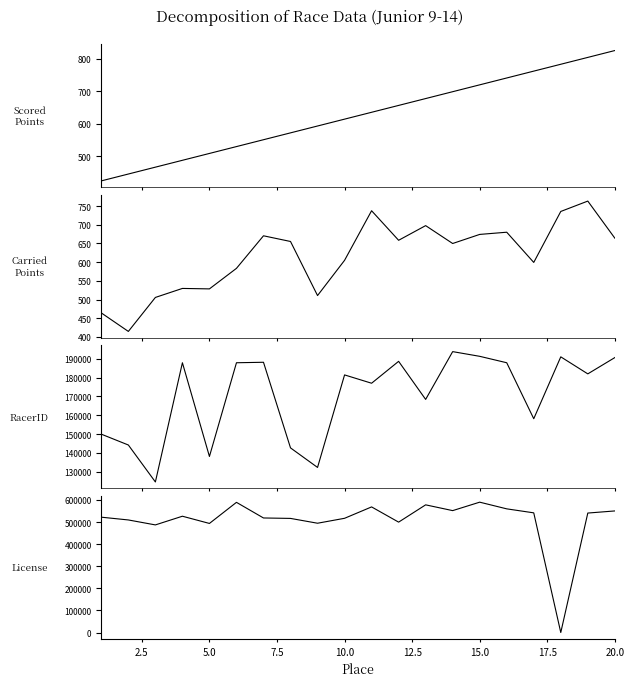

True or false: Carried Points has more than 2 interior local peaks.

True